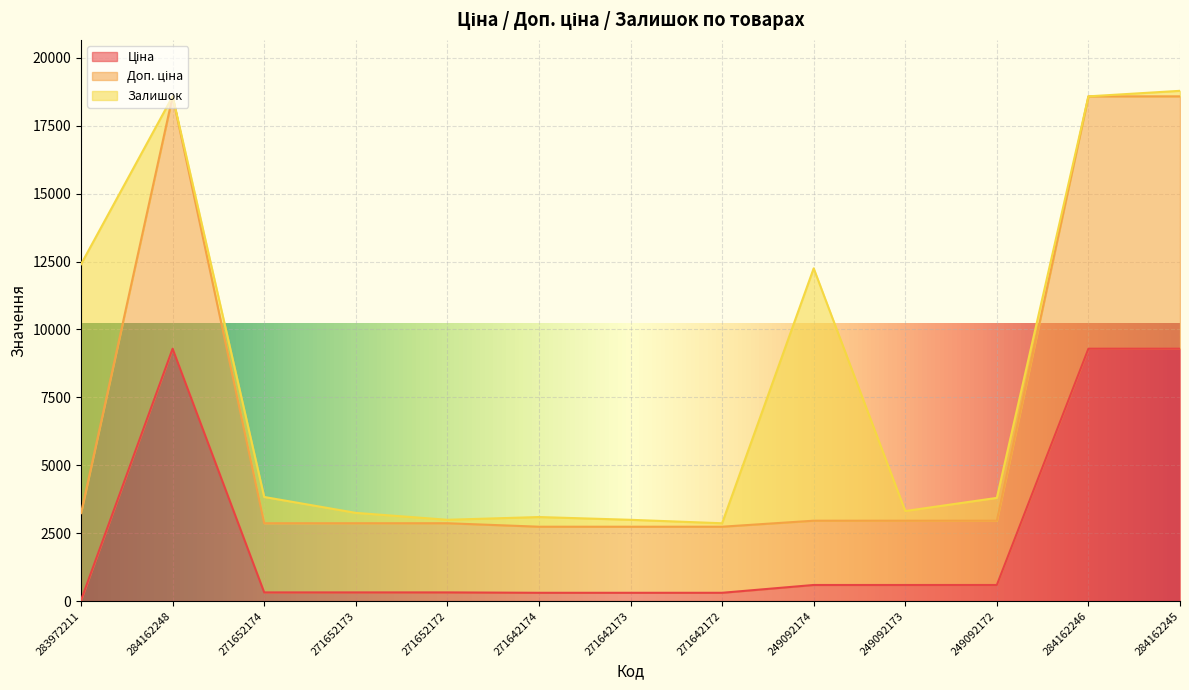

Which category has the lowest value in the Доп. ціна series?

271642174